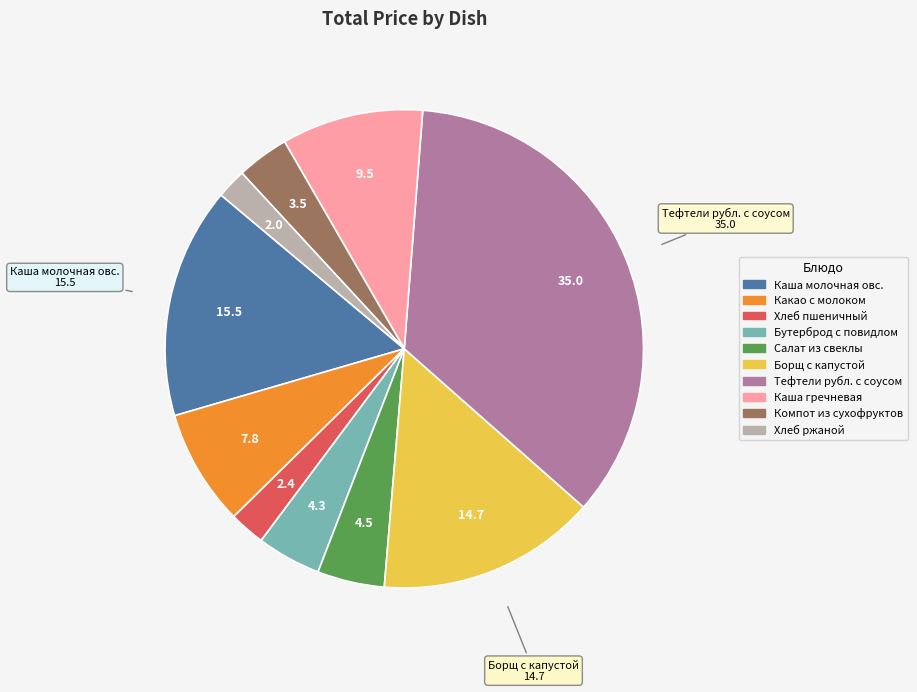

How many slices are in this pie chart?

10